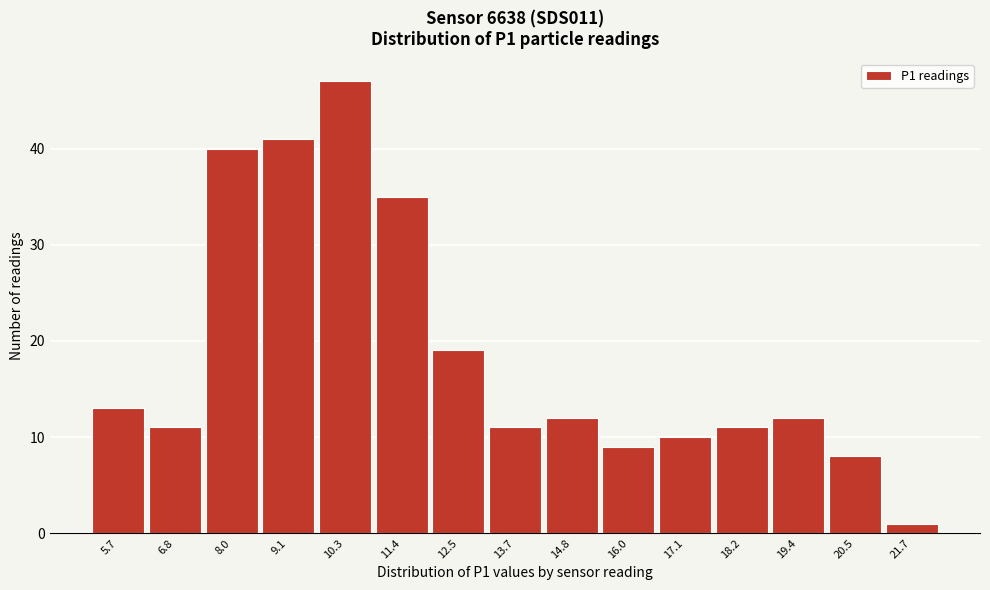

Reading left to right, extract all data points from this chart.

5.7=13	6.8=11	8.0=40	9.1=41	10.3=47	11.4=35	12.5=19	13.7=11	14.8=12	16.0=9	17.1=10	18.2=11	19.4=12	20.5=8	21.7=1